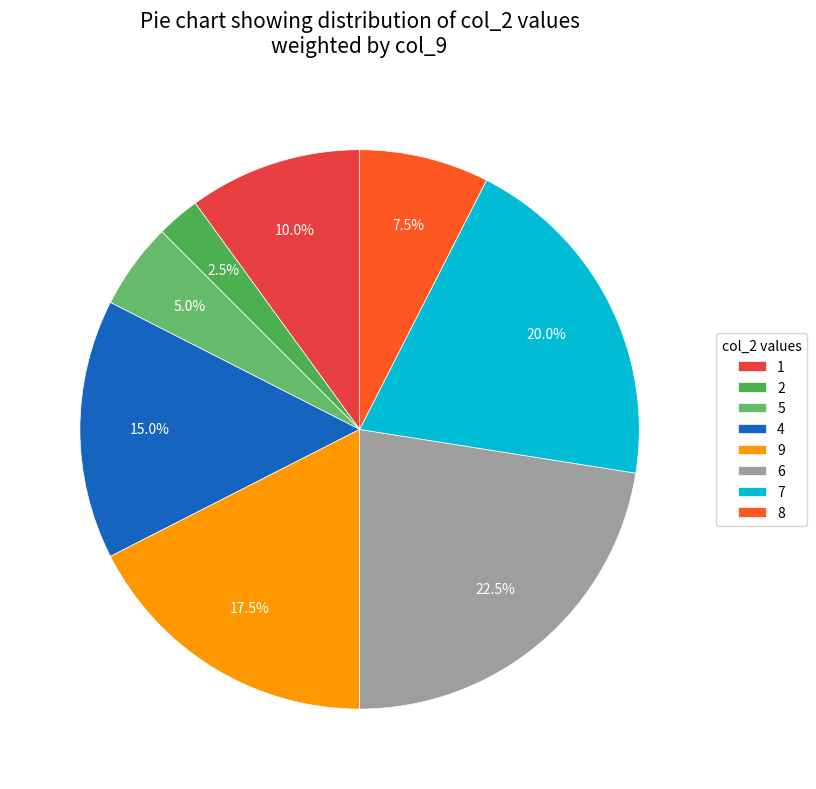

Which slice is the largest?

6